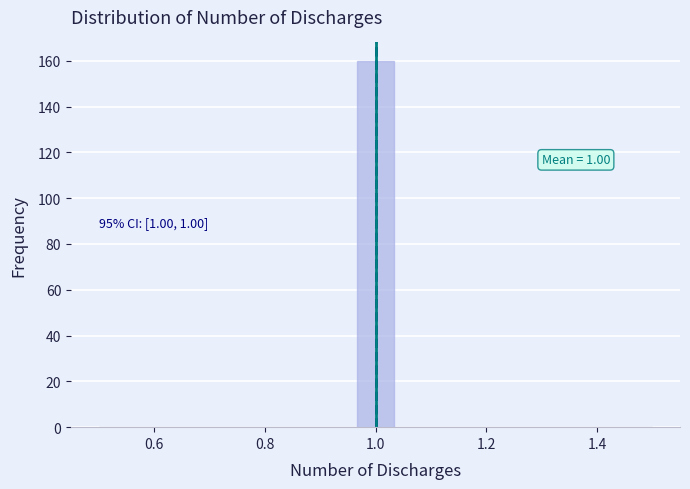

Around what value on the x-axis is the tallest bar? Give the approximate position of its centre, as read against the axis.

1.00